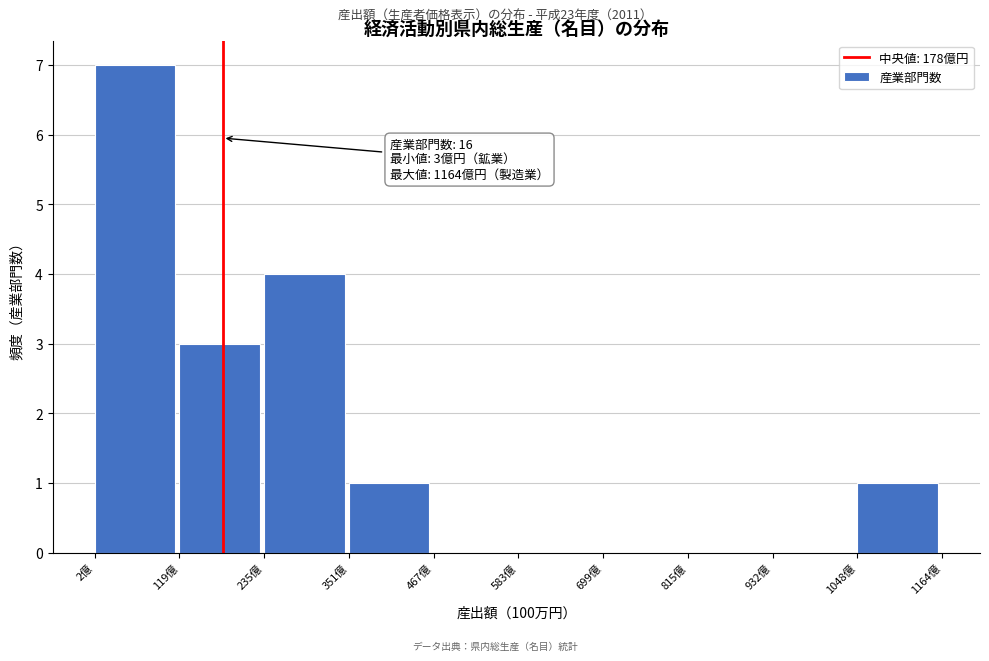

Reading left to right, transcribe all the data shown in this chart.

2億=7	119億=3	235億=4	351億=1	467億=0	583億=0	699億=0	815億=0	932億=0	1048億=1